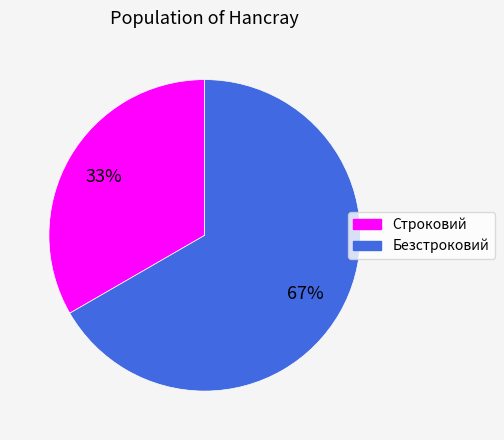

Approximately how many times larger is the value at Безстроковий compared to Строковий?

2.0